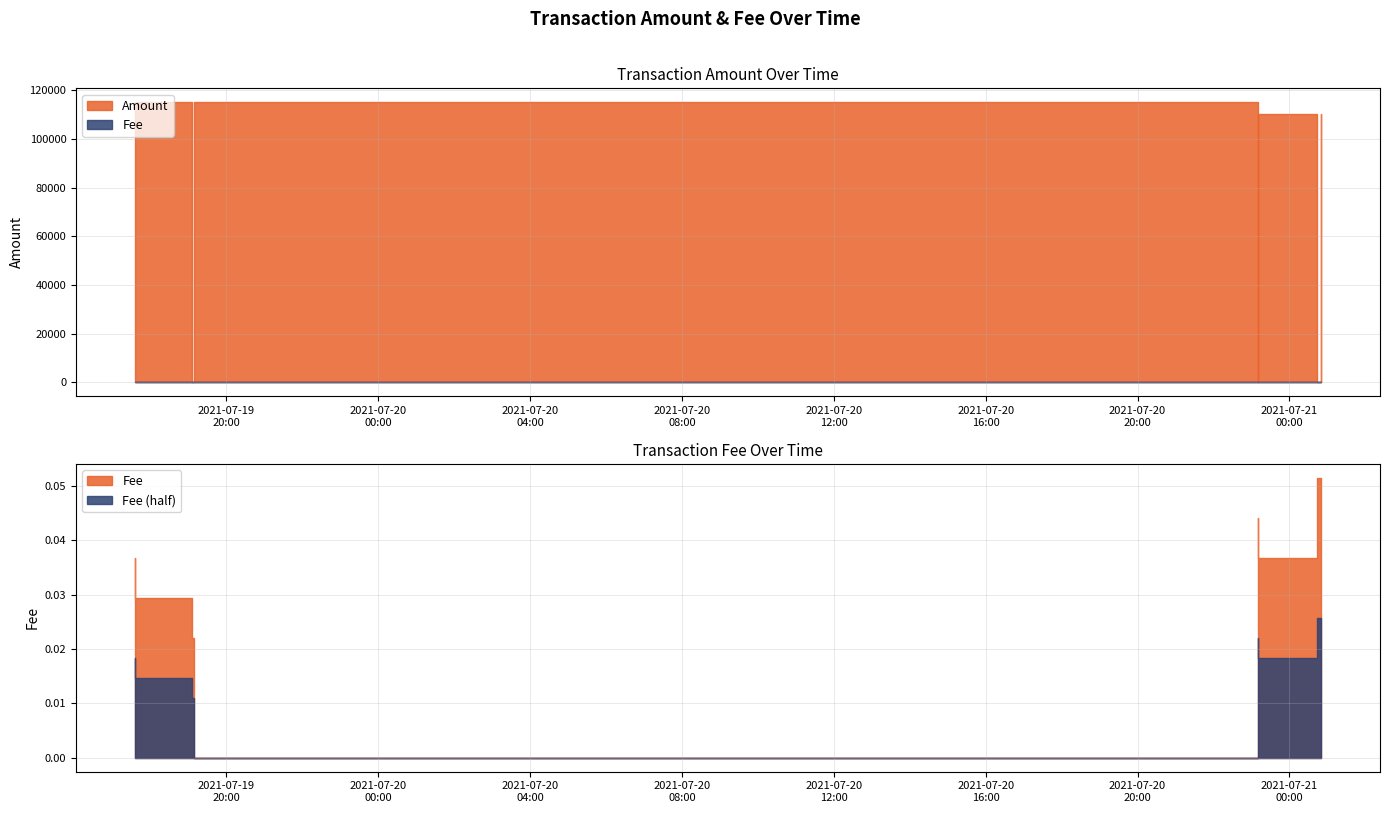

How many intersections are there between Amount and Fee?

4